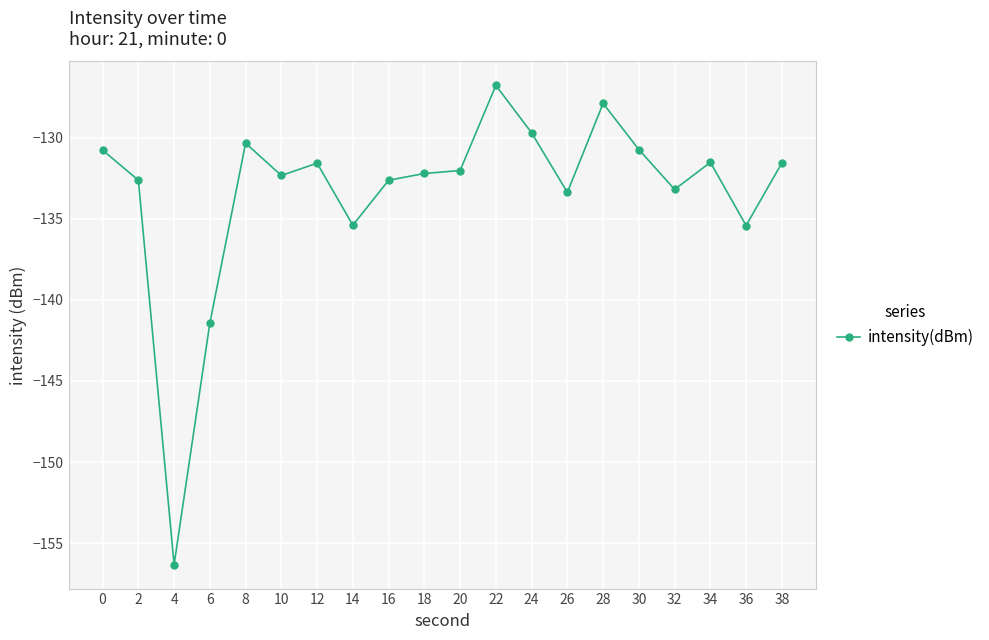

True or false: there are more than 0 points higher than both neighbors.

True